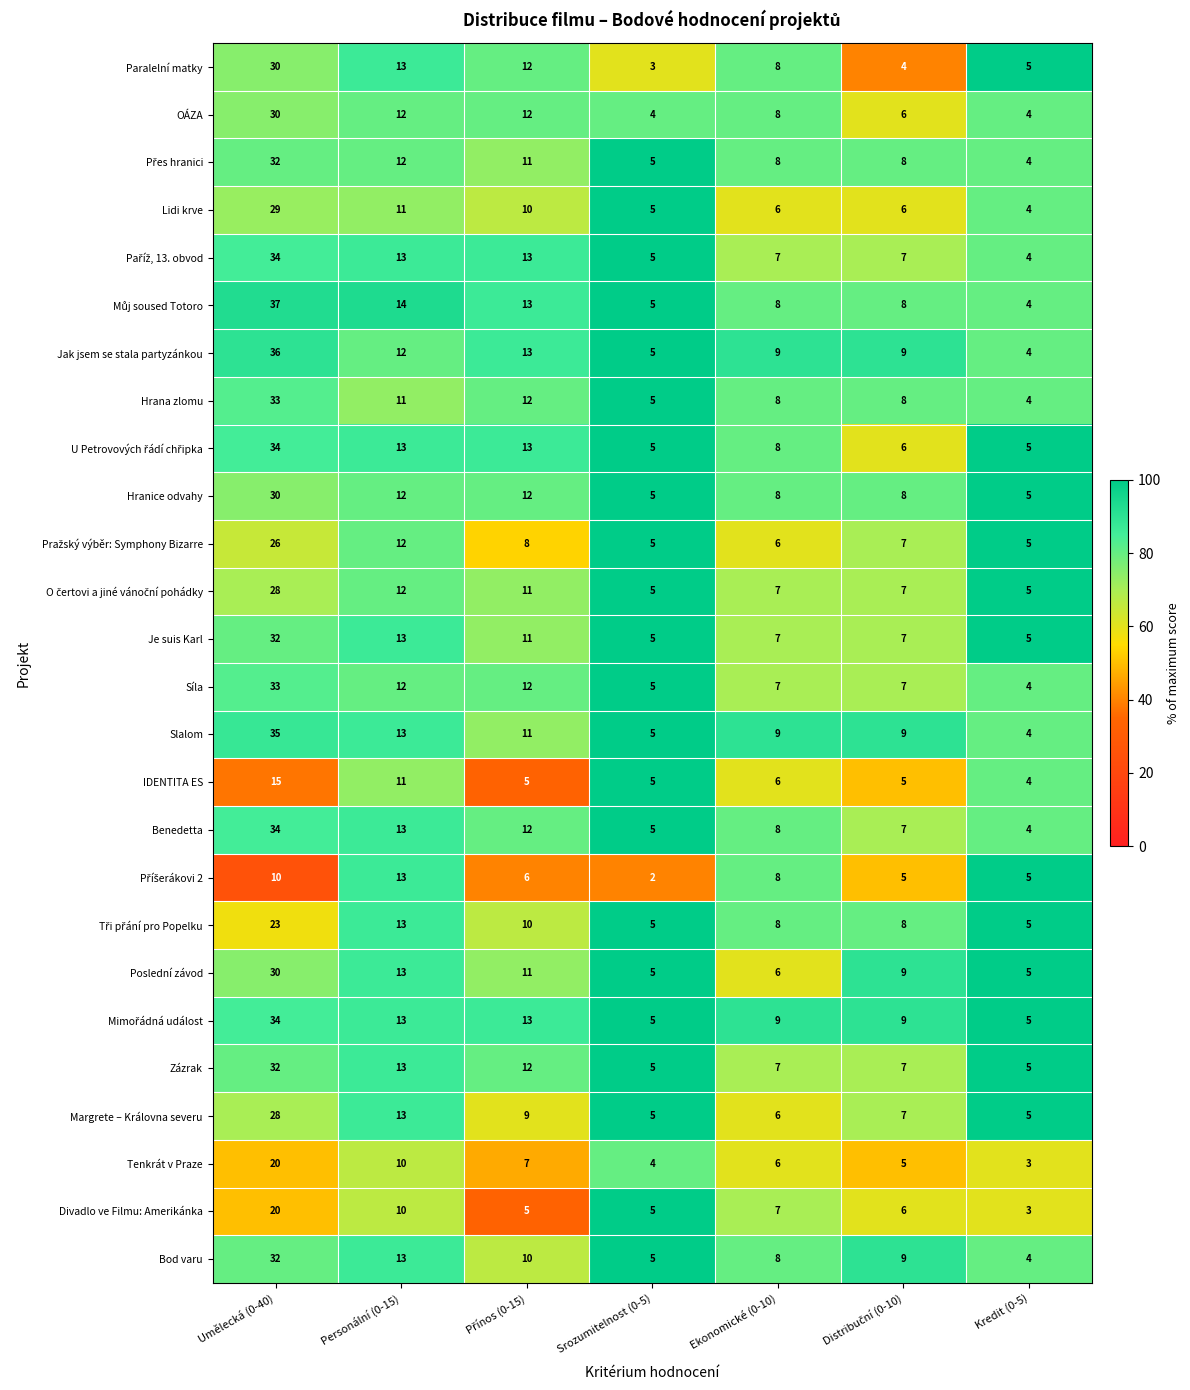

What is the total value across all series at Ekonomické (0-10)?

193